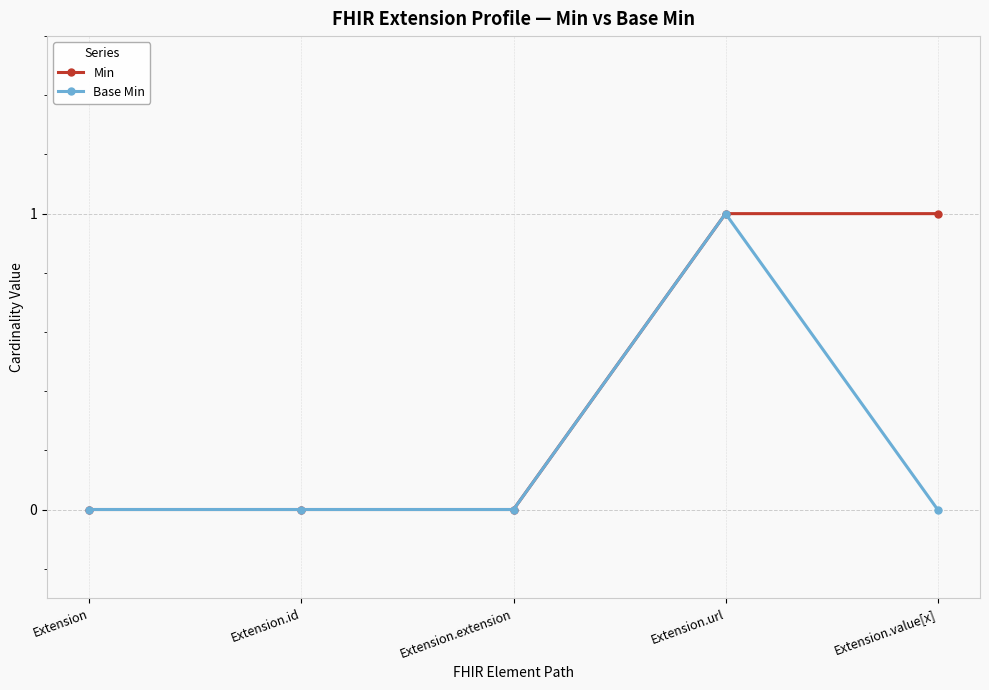

What is the label of the 4th point from the right?

Extension.id